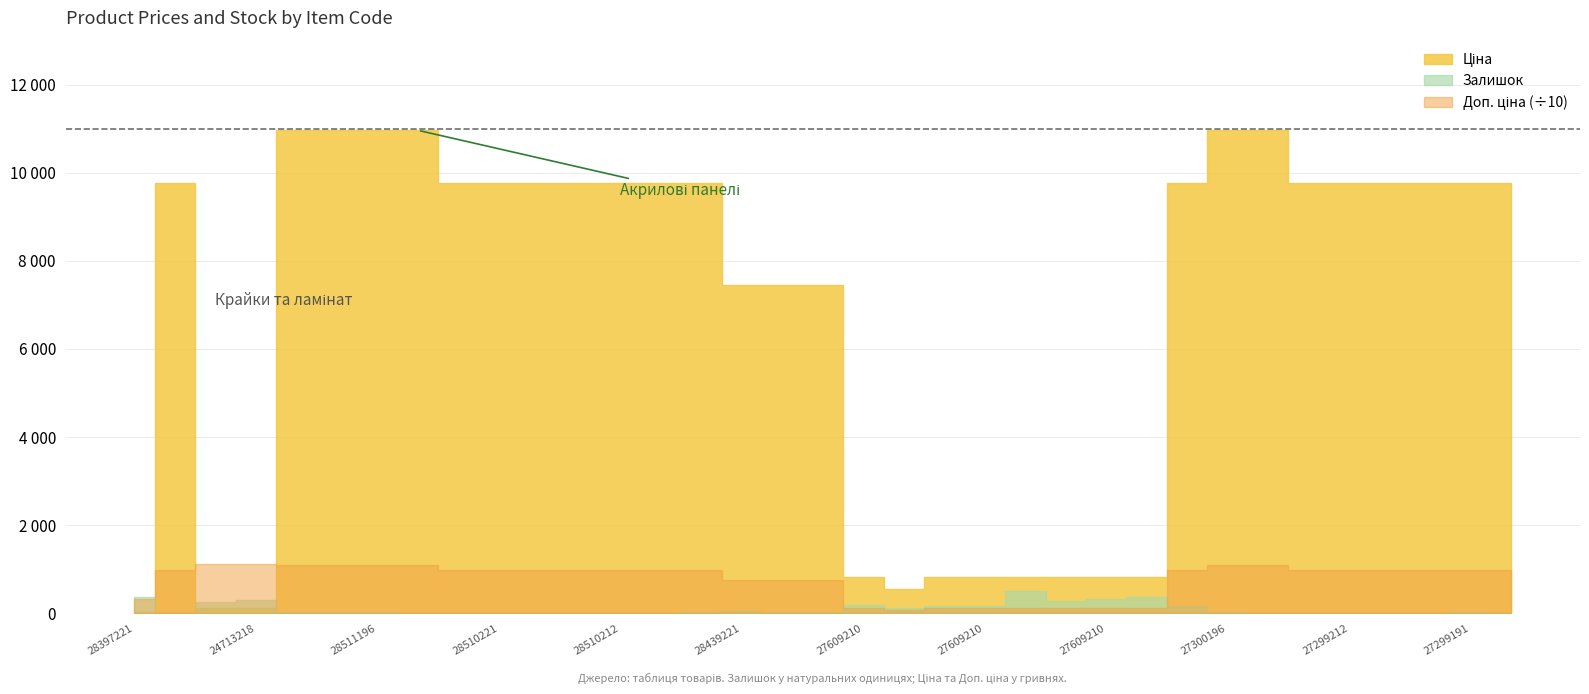

Which has a higher value, 285102120 or 276092035?

285102120